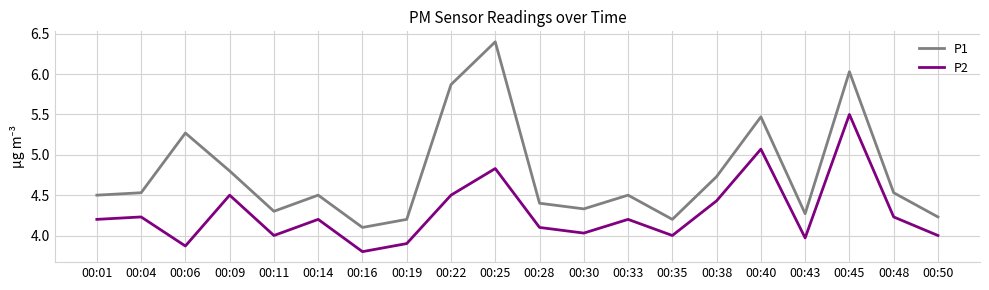

What is the difference between the maximum and minimum values in the P1 series?

2.3